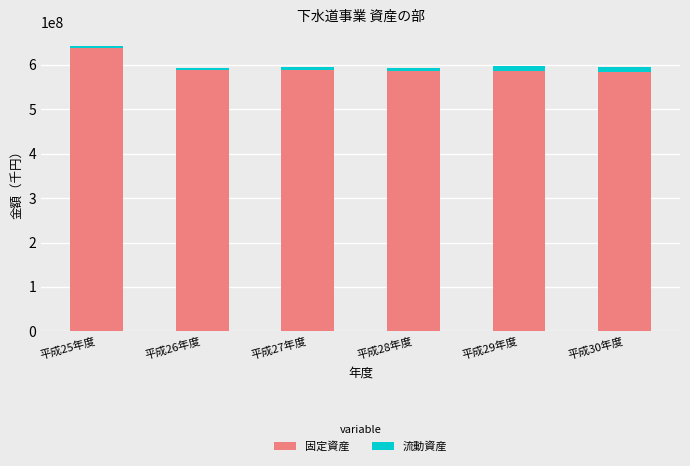

Does the chart contain any negative values?

No